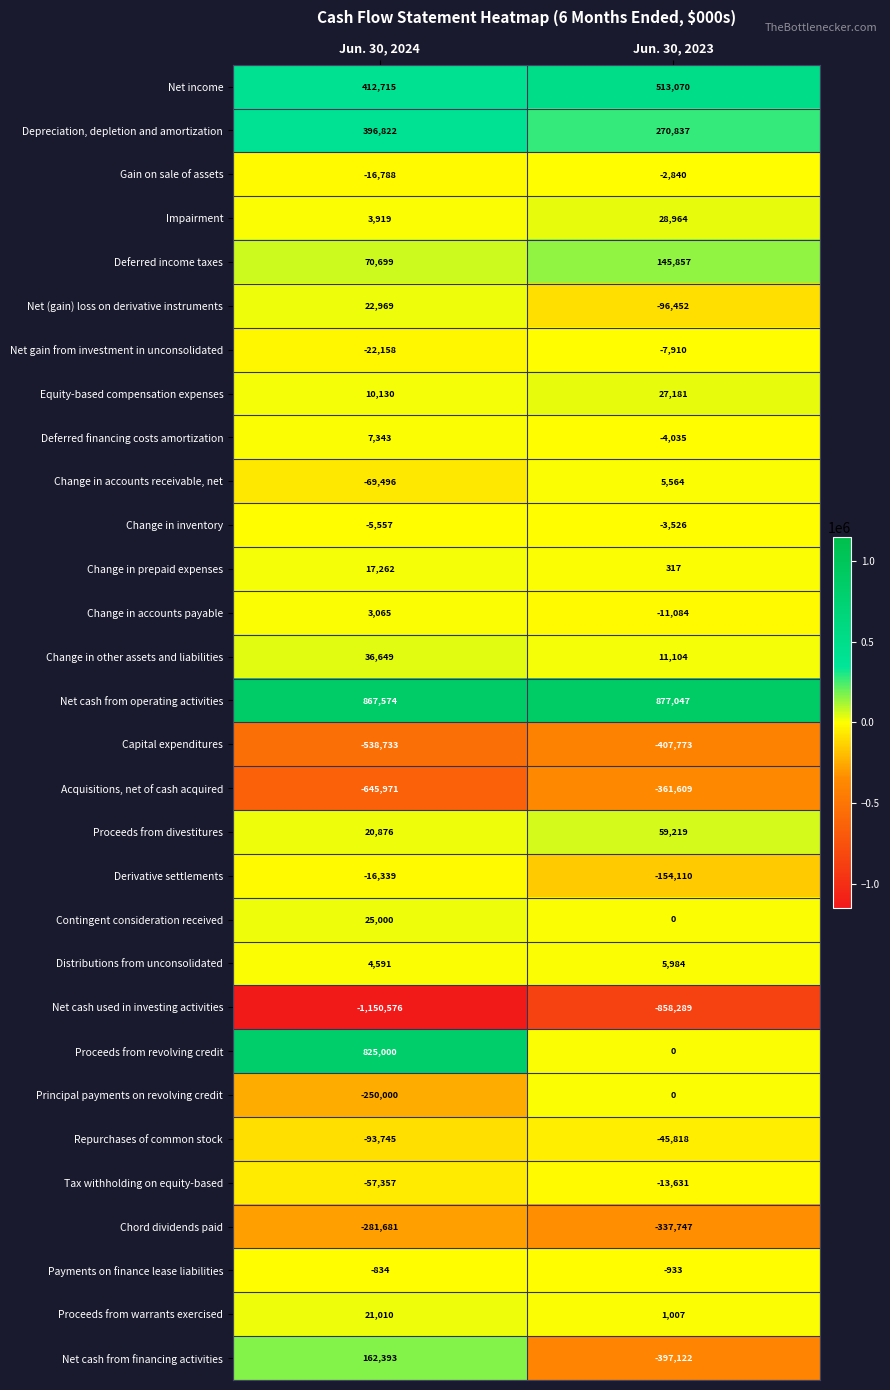

How many categories are shown in the chart?

2